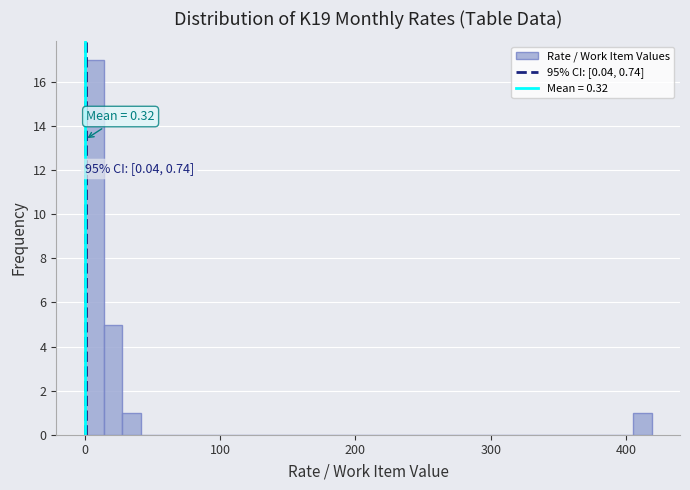

Around what value on the x-axis is the tallest bar? Give the approximate position of its centre, as read against the axis.

10